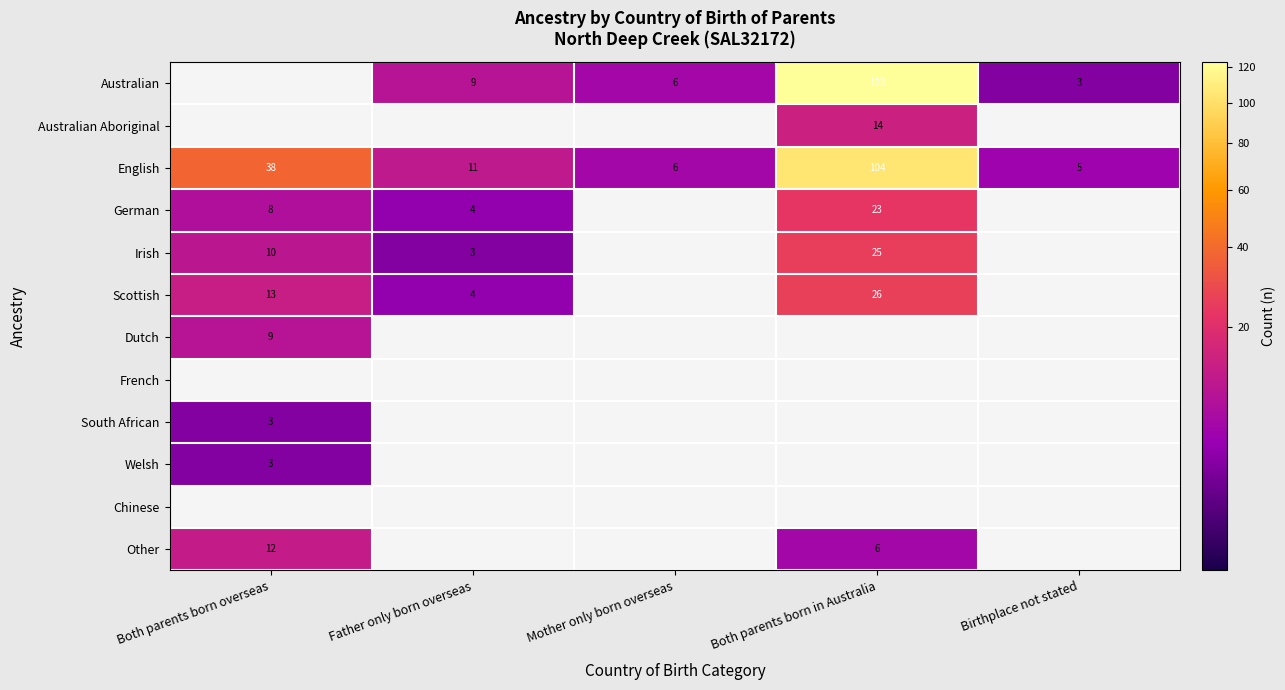

What is the greatest value displayed?

123